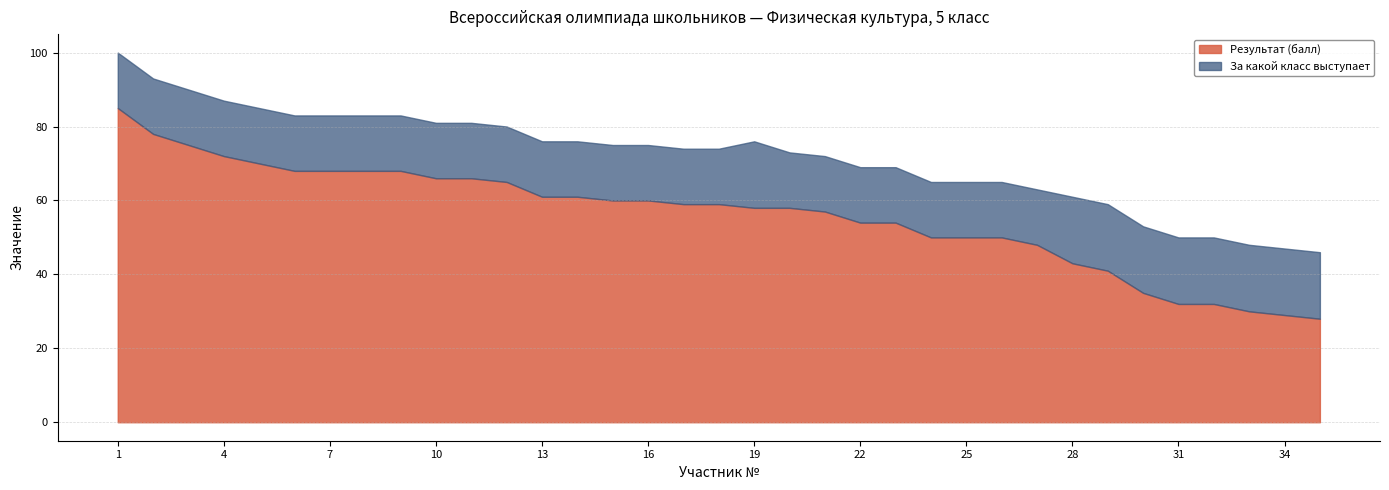

Rank the categories by За какой класс выступает value from highest to lowest.

19, 28, 29, 30, 31, 32, 33, 34, 35, 1, 2, 3, 4, 5, 6, 7, 8, 9, 10, 11, 12, 13, 14, 15, 16, 17, 18, 20, 21, 22, 23, 24, 25, 26, 27